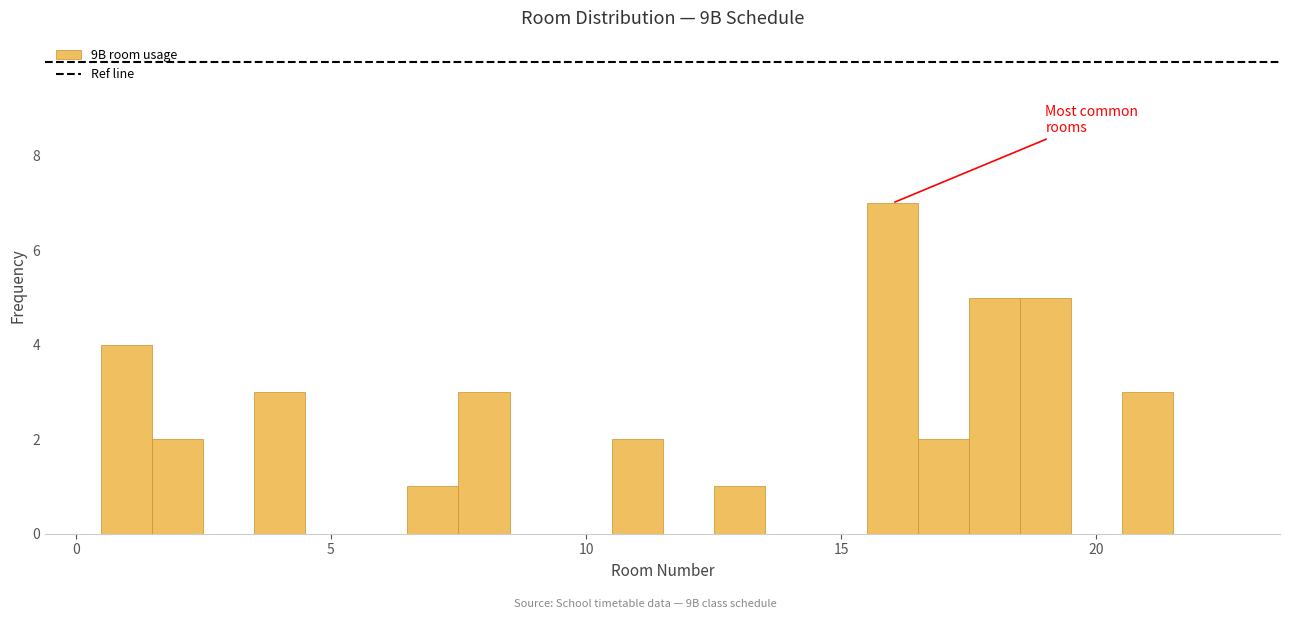

Around what value on the x-axis is the tallest bar? Give the approximate position of its centre, as read against the axis.

16.0